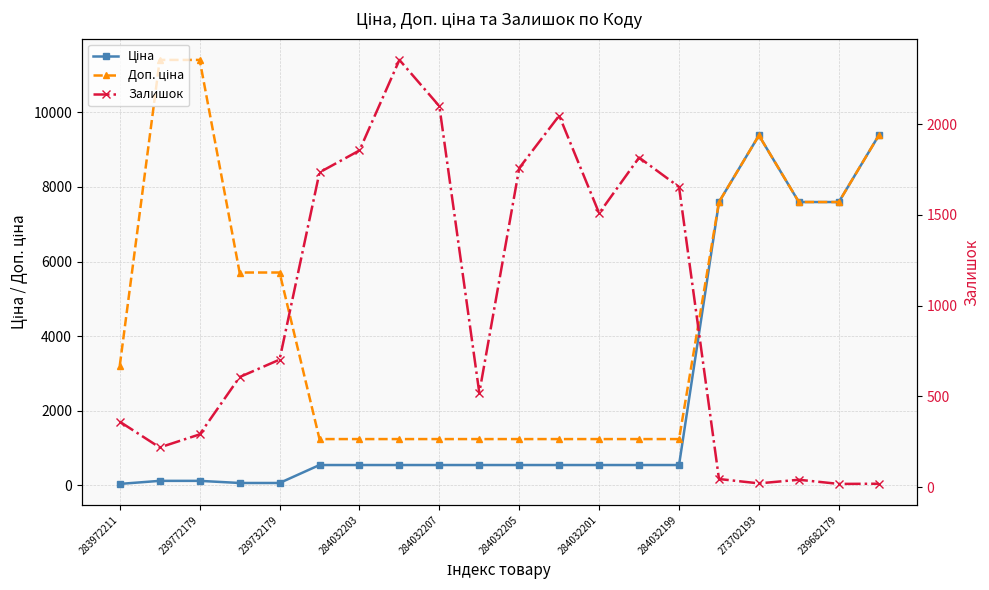

At which label does Ціна first exceed 539?

15